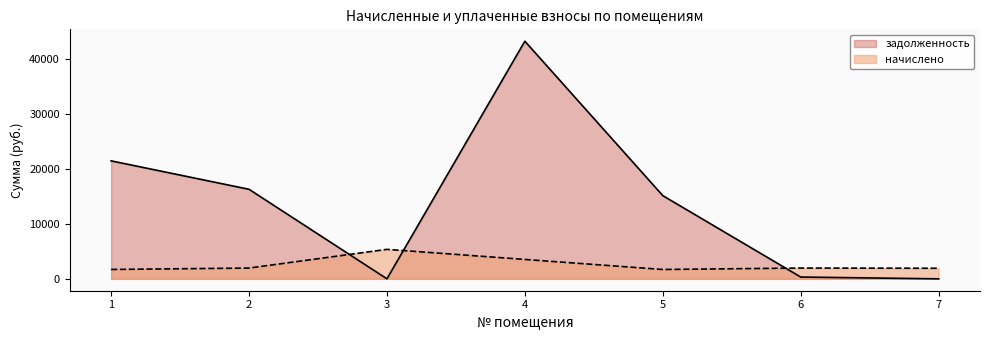

Which series ends up on top after the final intersection of начислено and задолженность?

начислено